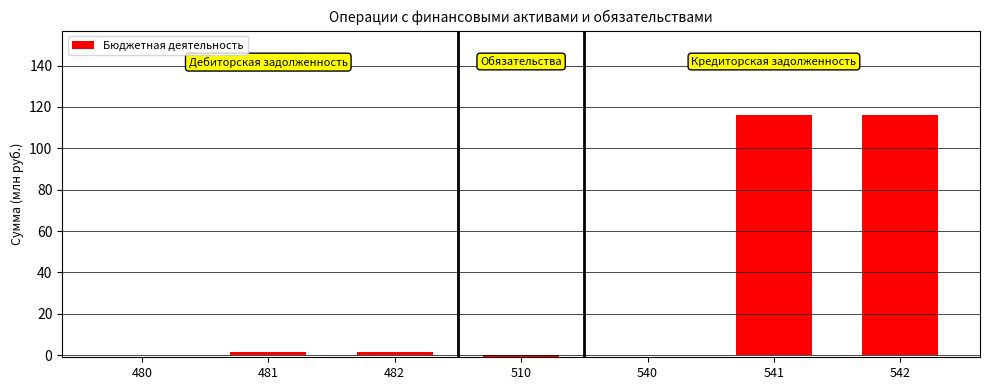

At which label does the data first exceed 1?

481